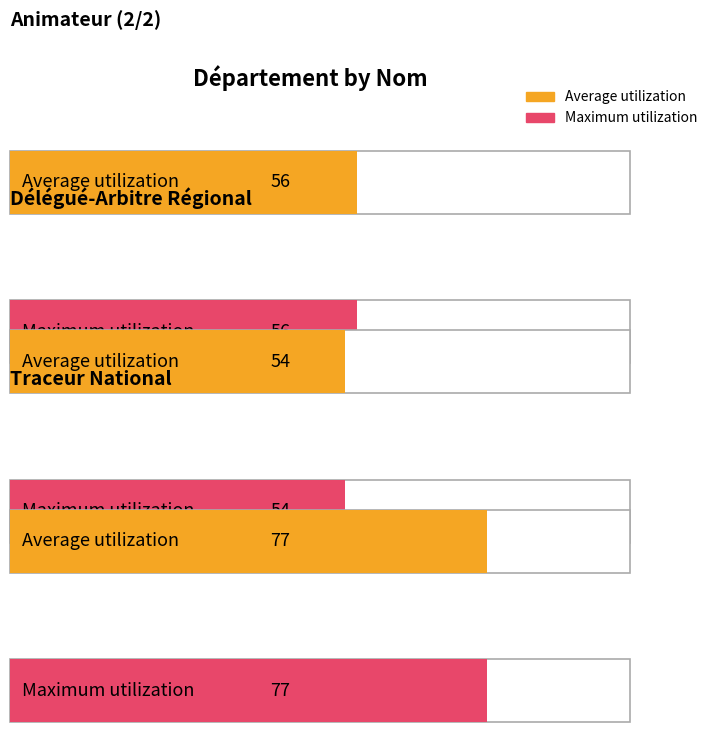

Reading left to right, transcribe all the data shown in this chart.

Average utilization: 56	54	77
Maximum utilization: 56	54	77